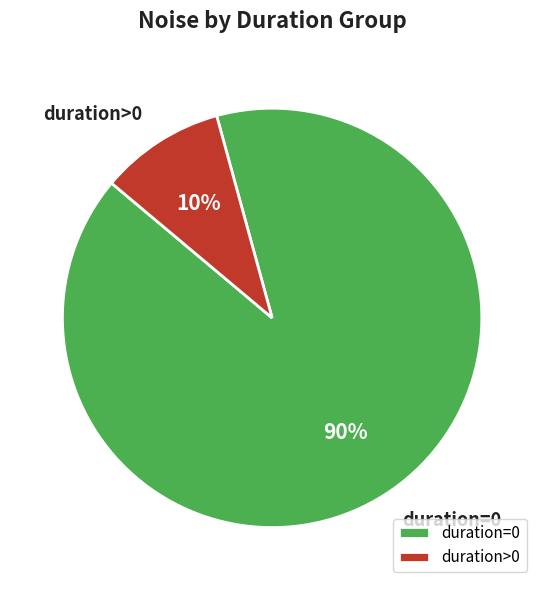

Between duration>0 and duration=0, which is larger?

duration=0